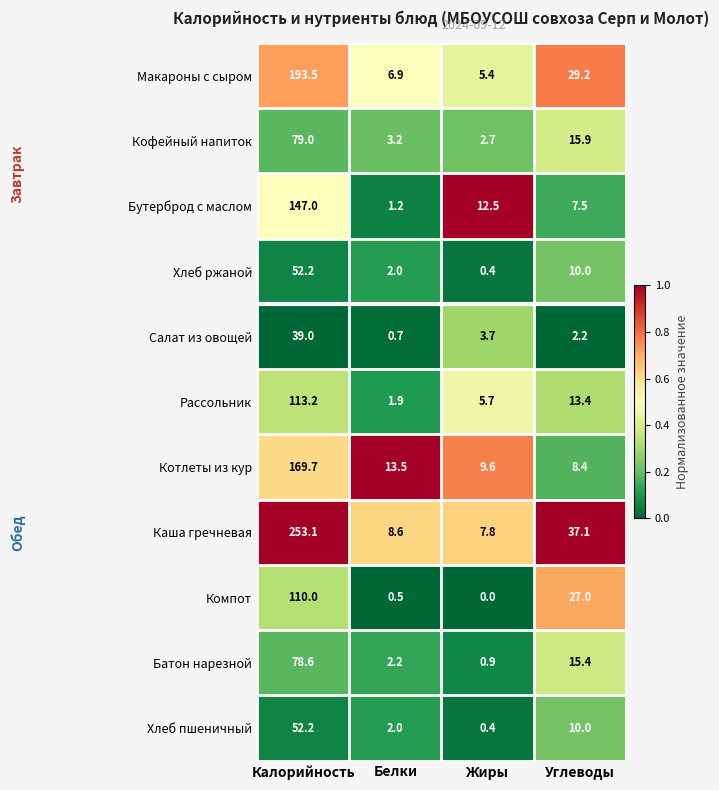

Rank the categories by Компот value from highest to lowest.

Калорийность, Углеводы, Белки, Жиры